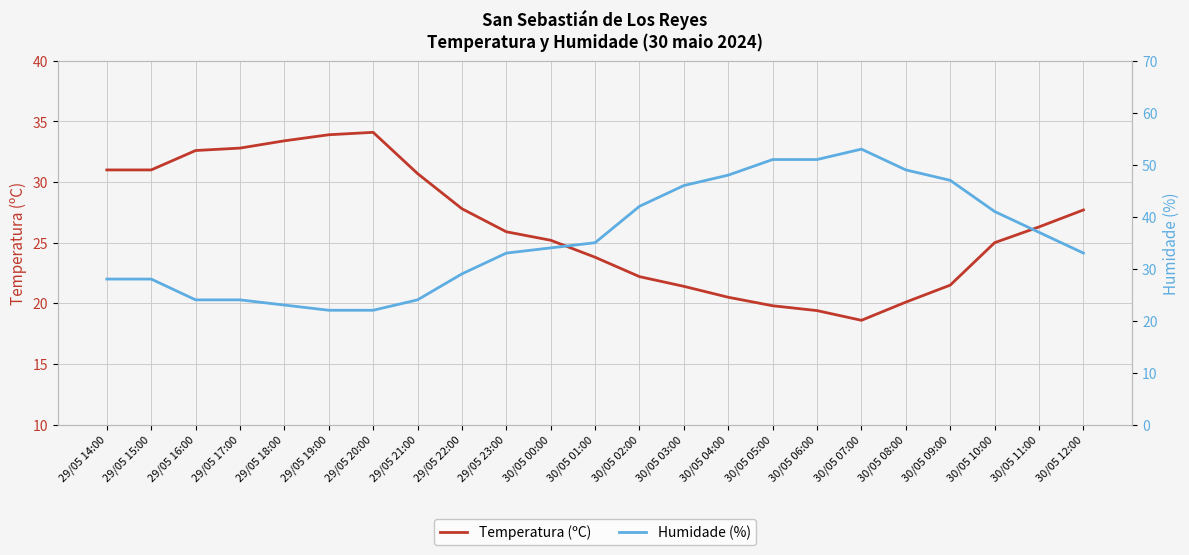

Does the chart display data point markers on the line(s)?

No